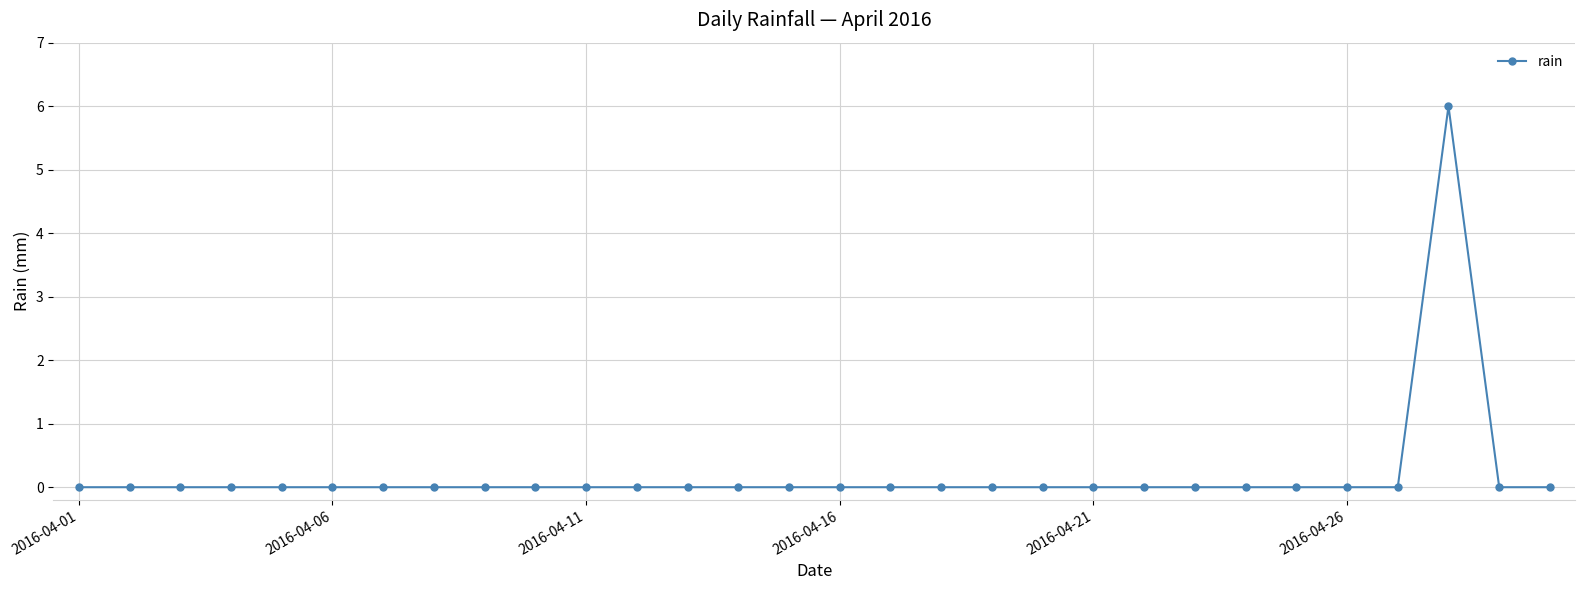

What is the sum of all values?

6